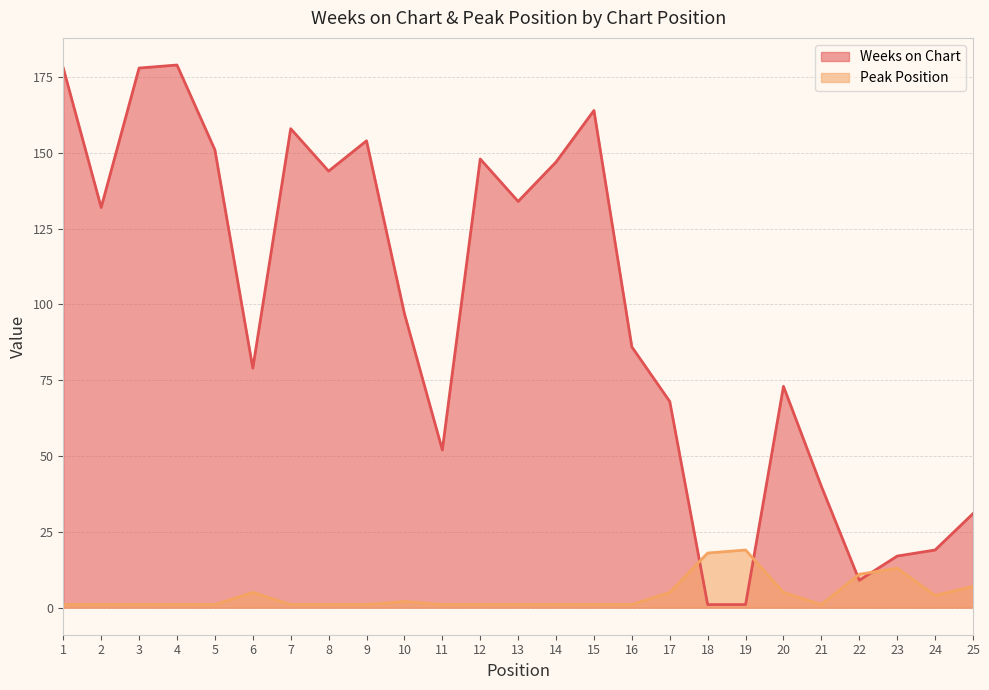

Which category has the highest value across all series?

4